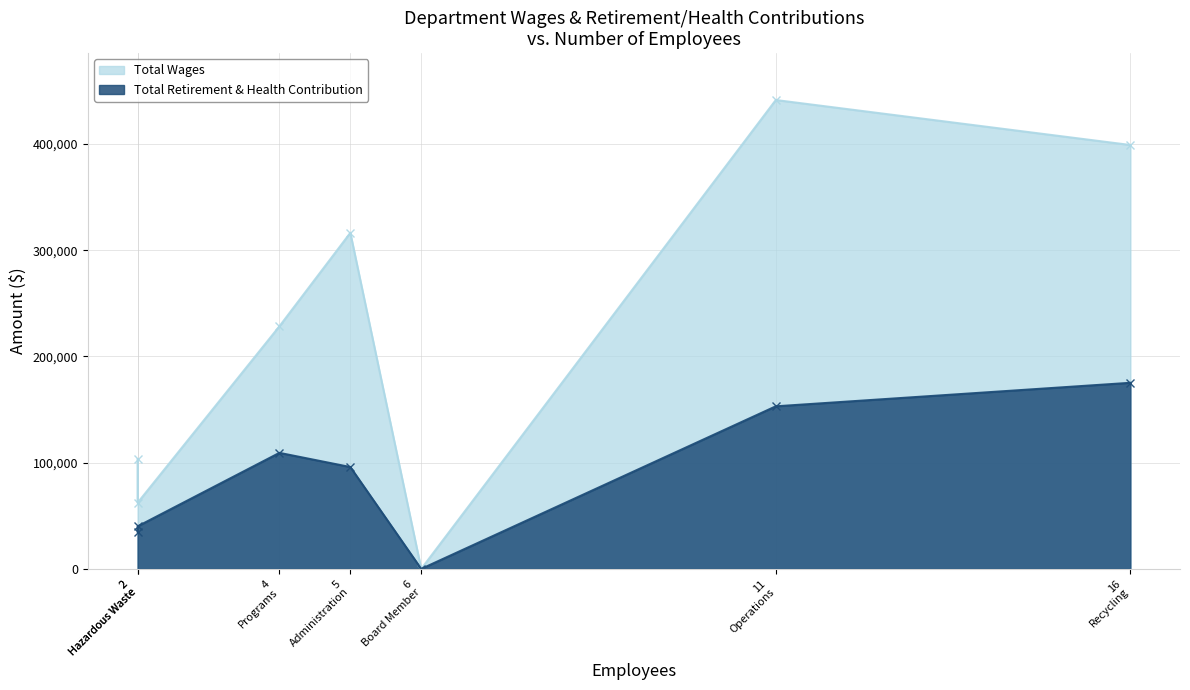

Between Hazardous Waste and Programs, which is larger?

Programs